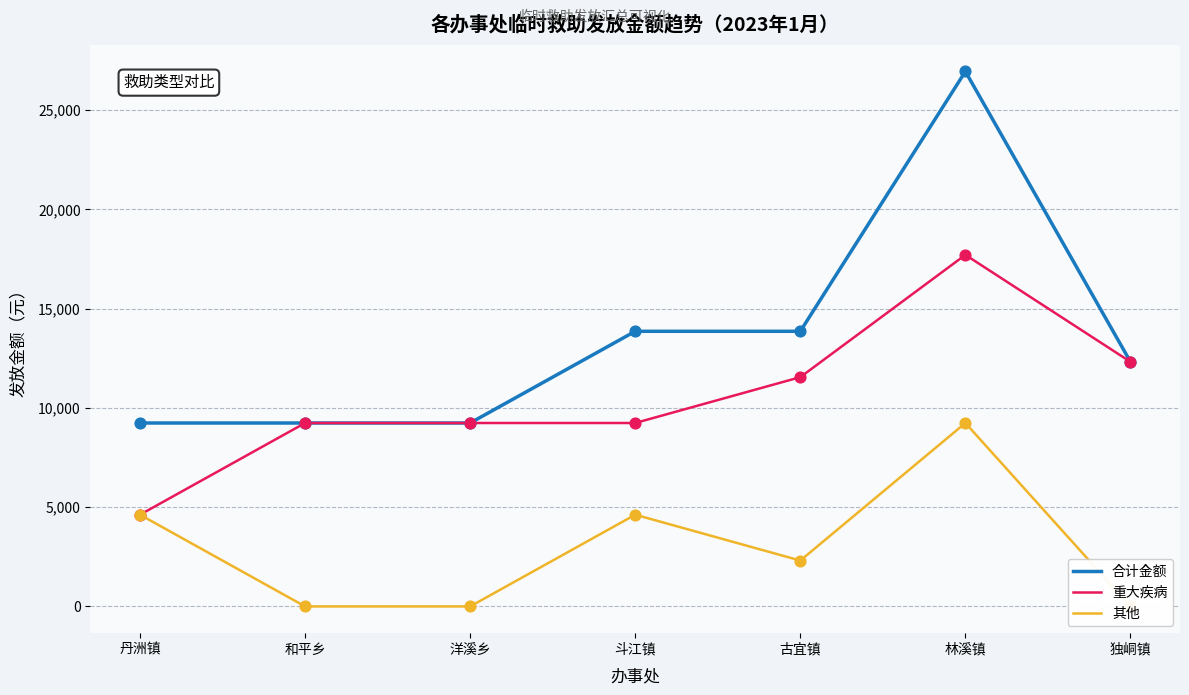

At which category is the sum across all series the highest?

林溪镇